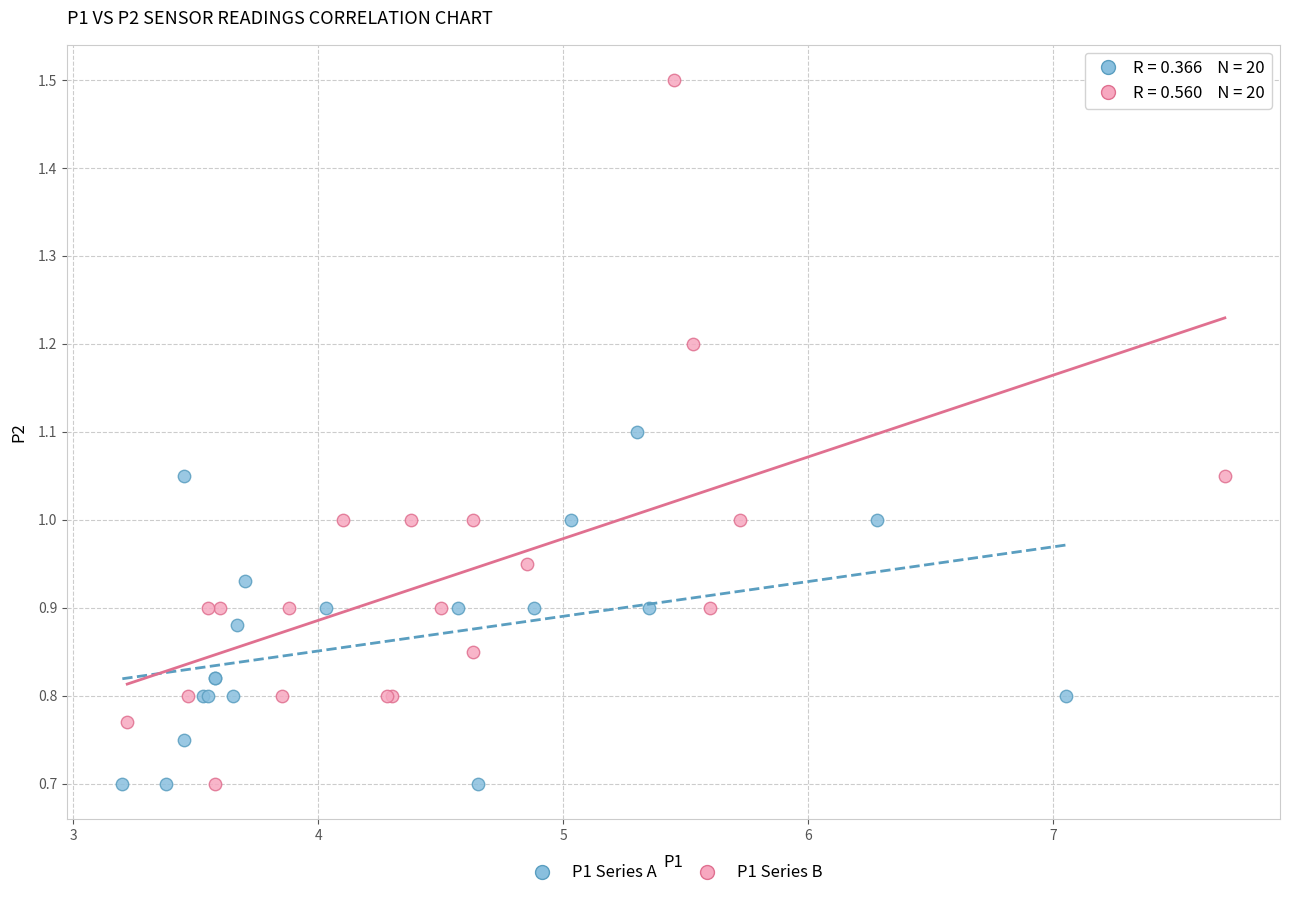

Which series has the largest Y range (max minus min)?

P1 Series B